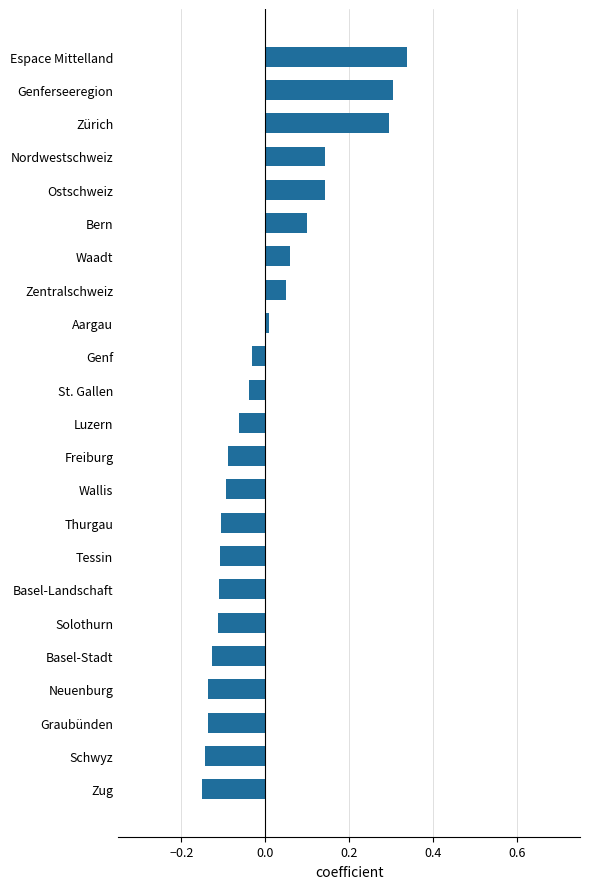

What is the difference between the maximum and second lowest values?

0.5